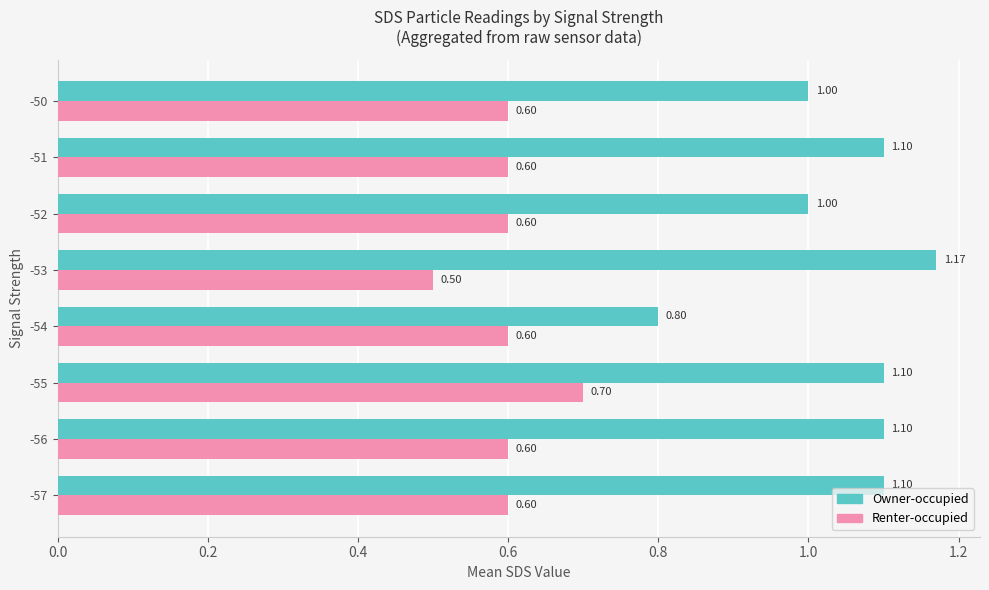

What is the minimum value shown in the chart?

0.5